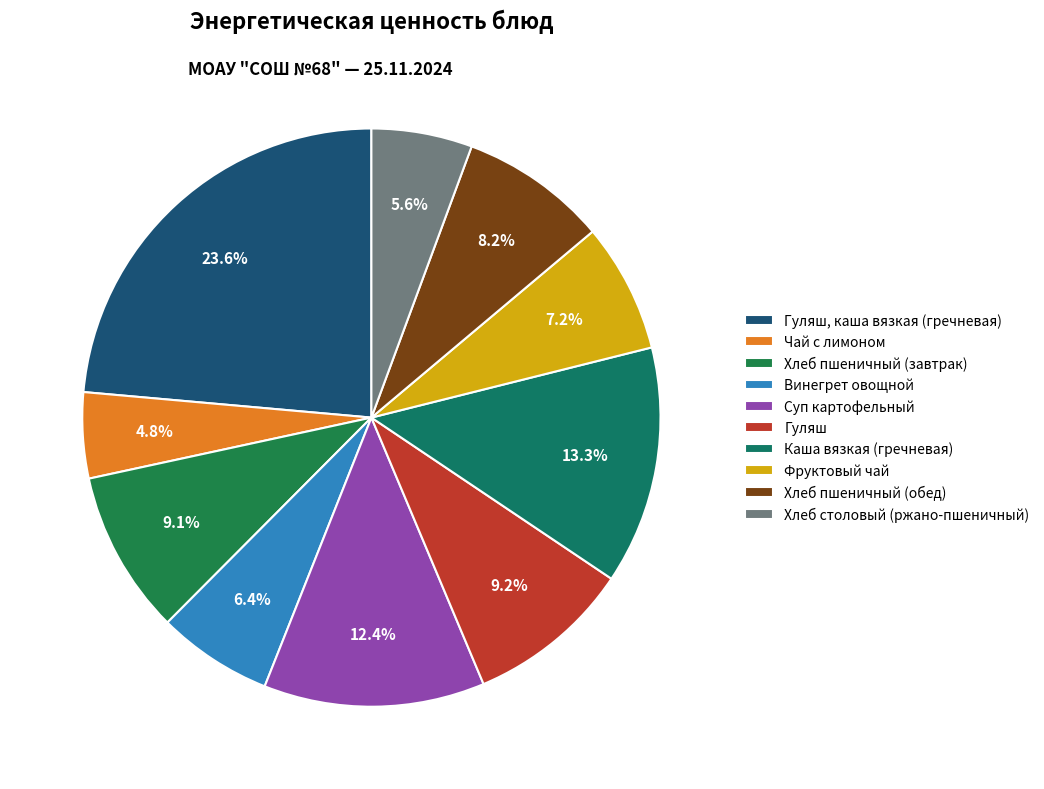

How many segments does this pie chart have?

10